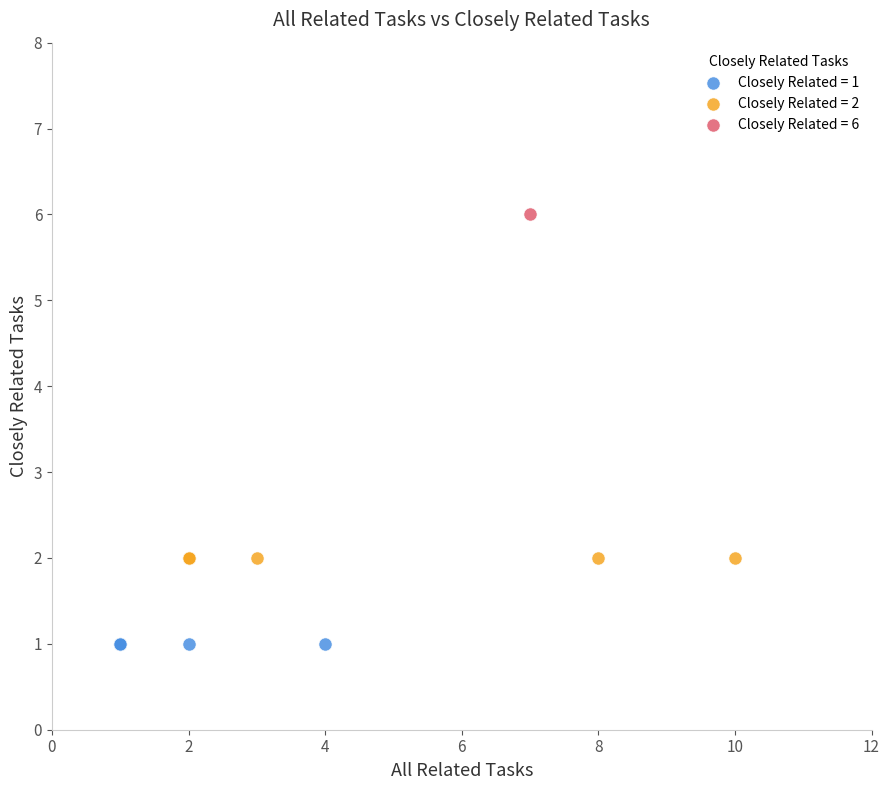

What are all the series names shown in the legend?

Closely Related = 1, Closely Related = 2, Closely Related = 6